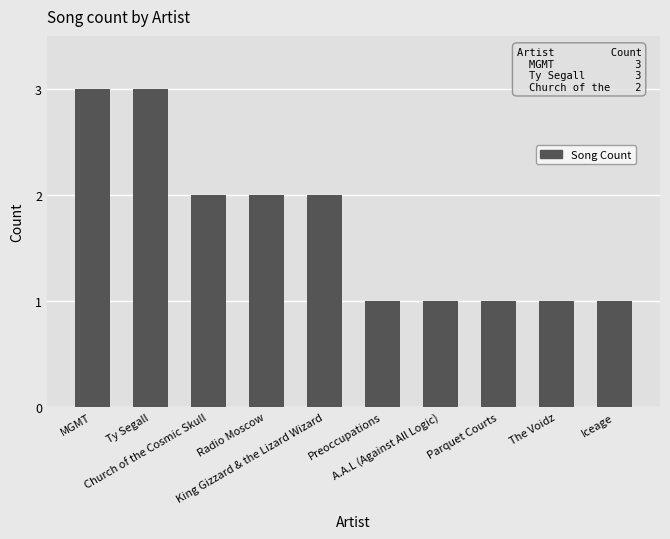

What is the change in value from MGMT to Iceage?

-2